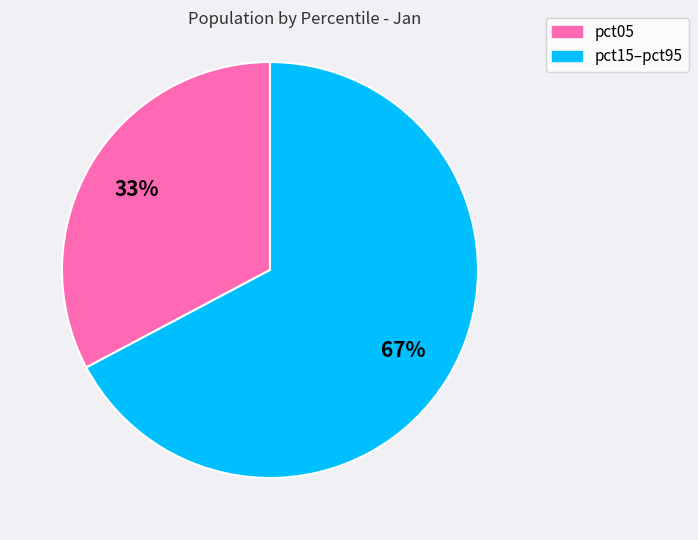

Is there any slice that represents more than half of the pie?

Yes